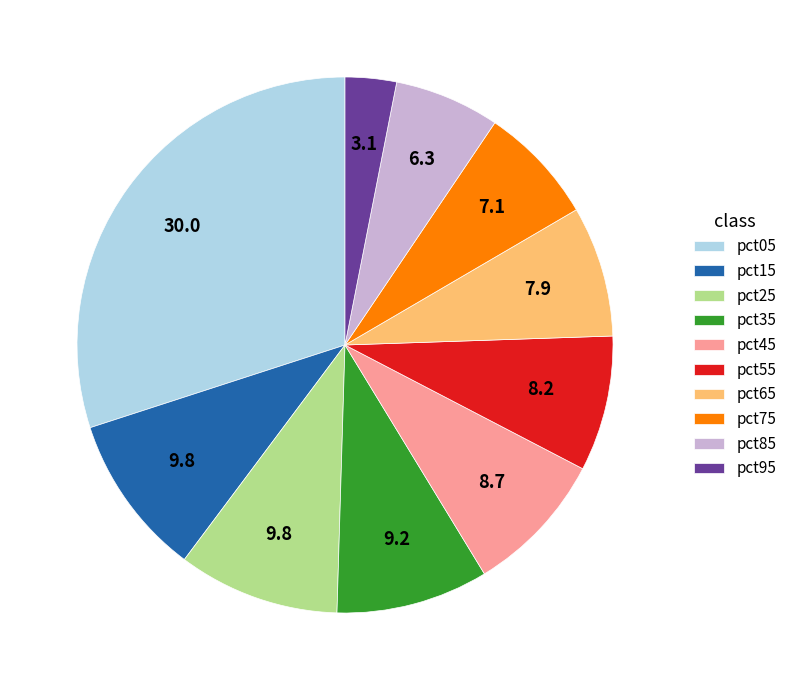

Do pct25 and pct05 together represent more than half of the pie?

No